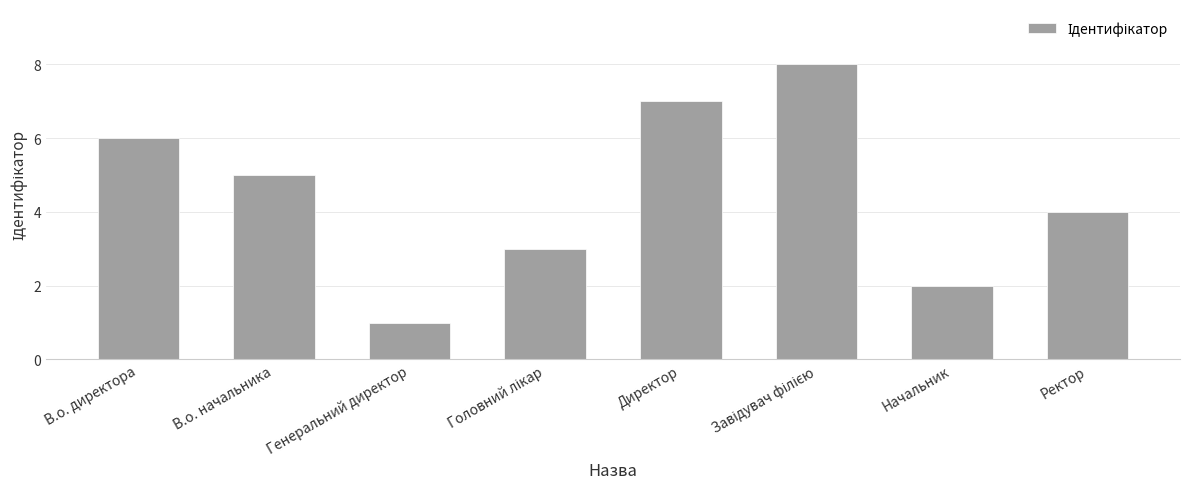

What is the maximum value shown in the chart?

8